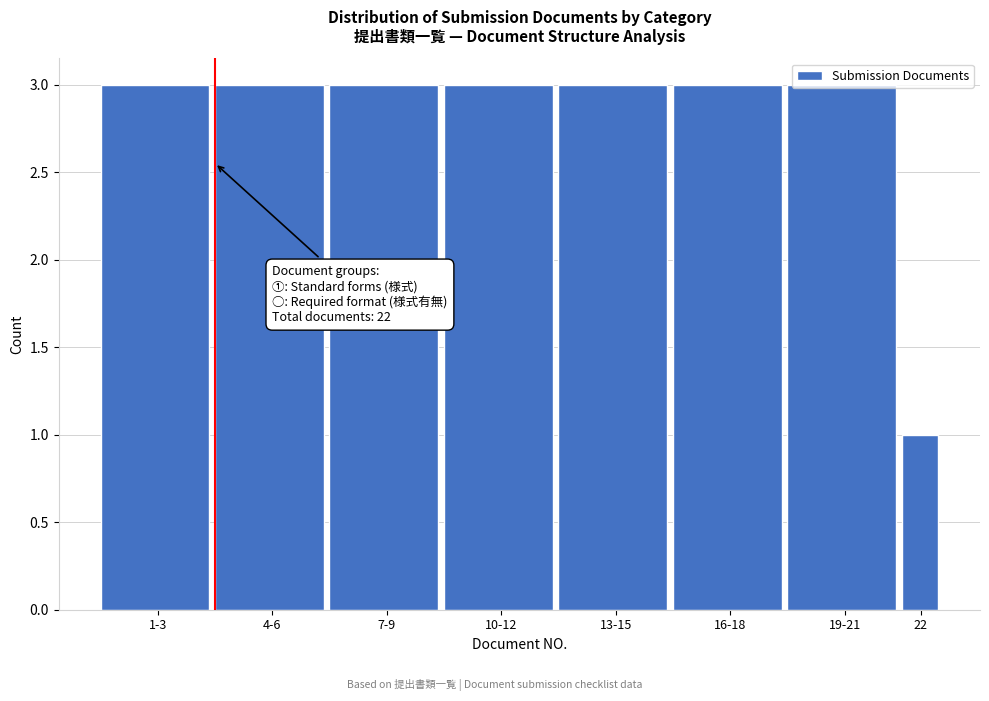

Is it true that the value at 22 is 1?

True